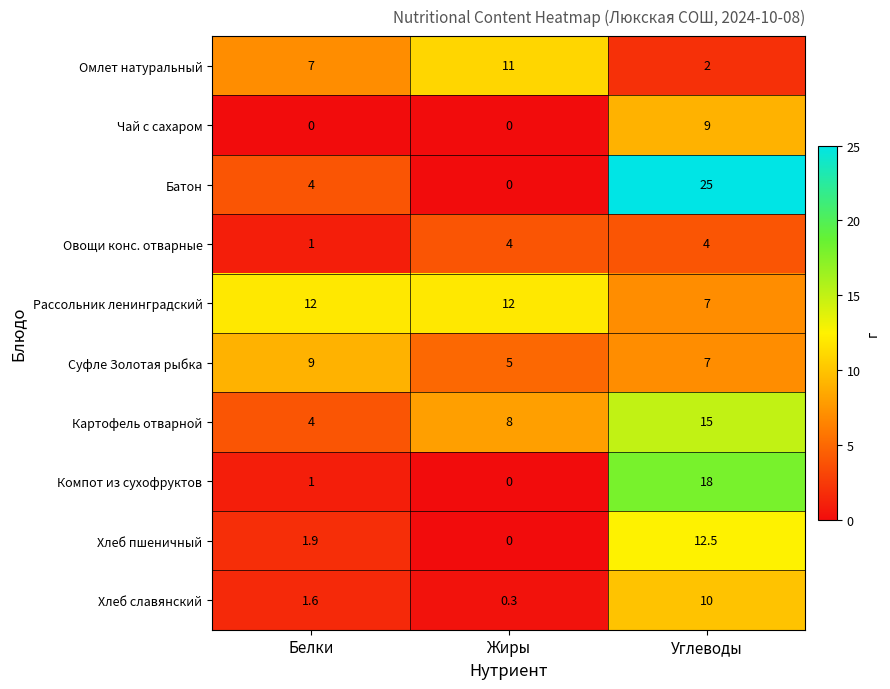

List the labels in order of Компот из сухофруктов value, smallest first.

Жиры, Белки, Углеводы